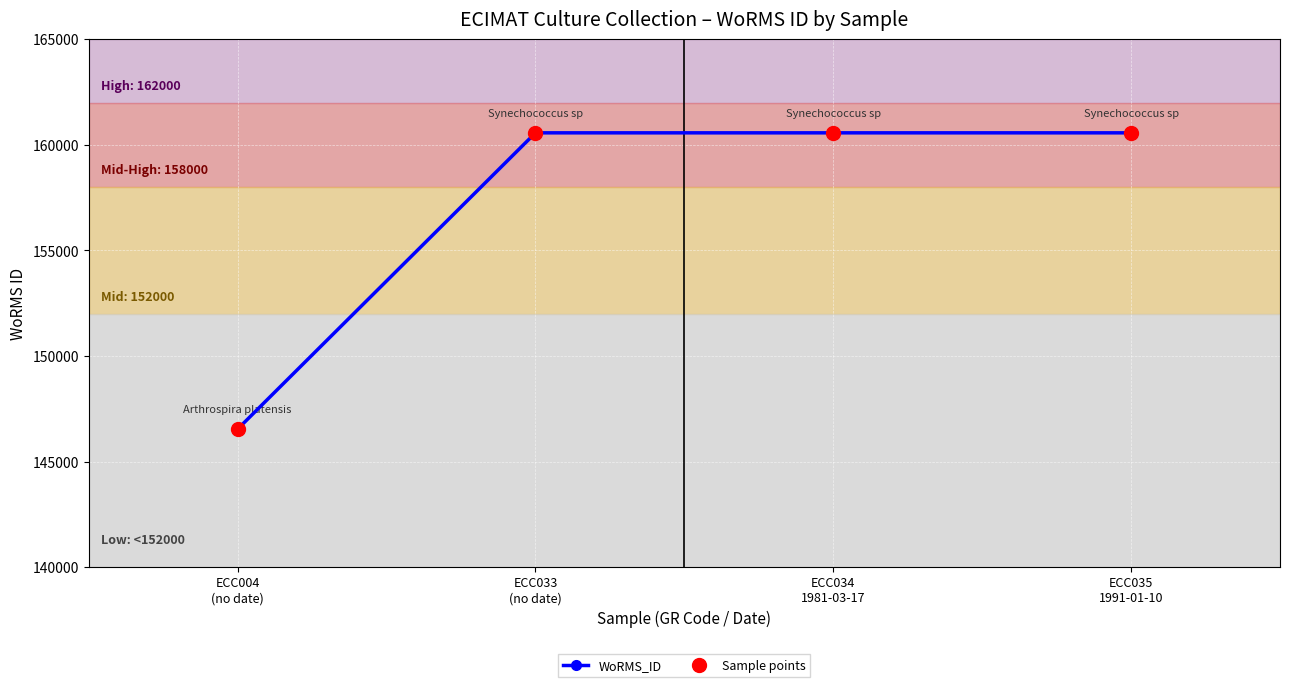

Does the chart have visible grid lines?

Yes